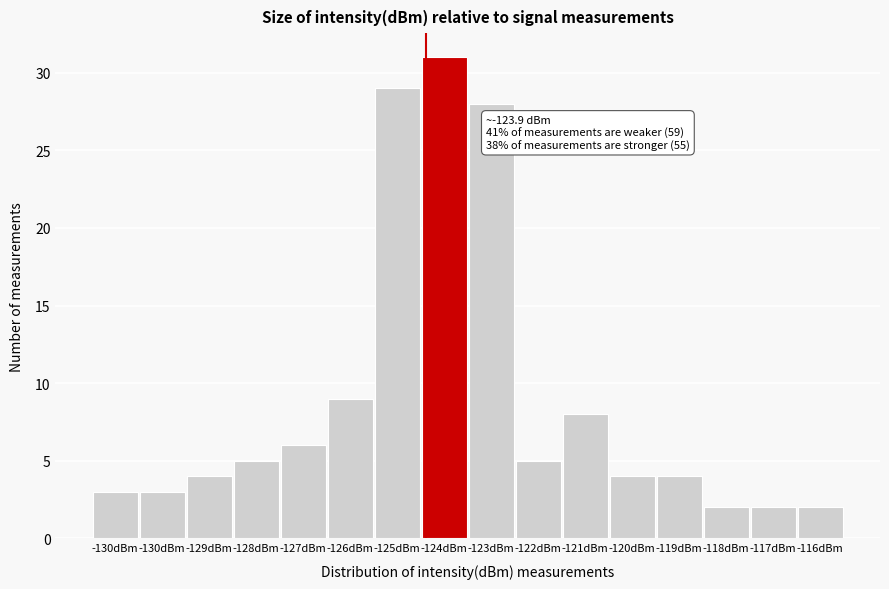

How many data points are less than 5?

8